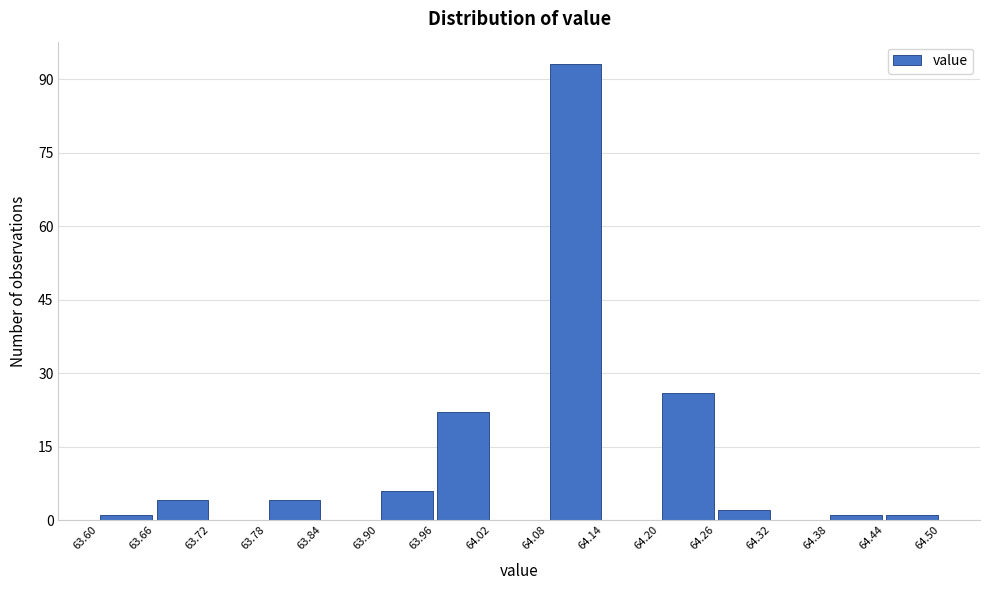

Reading left to right, transcribe this chart: for each bar, give the range it covers on the x-axis and its height. The values are not printed on the chart, so give them approximately, as read against the axis.

63.60 to 63.66: under 2
63.66 to 63.72: 4
63.72 to 63.78: 0
63.78 to 63.84: 4
63.84 to 63.90: 0
63.90 to 63.96: 6
63.96 to 64.02: 22
64.02 to 64.08: 0
64.08 to 64.14: 94
64.14 to 64.20: 0
64.20 to 64.26: 26
64.26 to 64.32: 2
64.32 to 64.38: 0
64.38 to 64.44: under 2
64.44 to 64.50: under 2